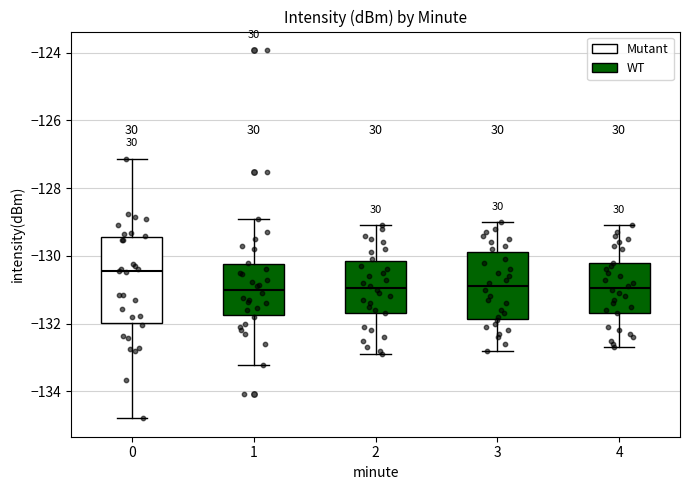

Where does the median line of the box at x = 0 sit on the y-axis? The values are not printed on the chart, so give them approximately, as read against the axis.

-130.4